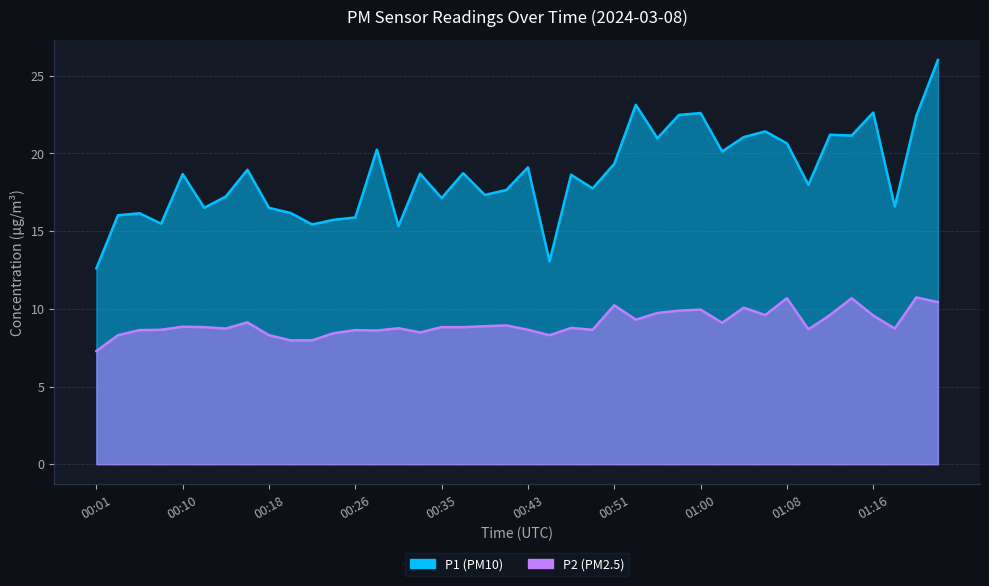

True or false: P2 and P1 intersect in this chart.

False